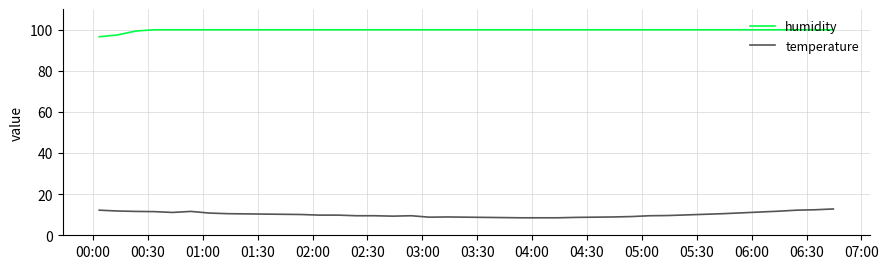

Rank the series by their average value, from highest to lowest.

humidity, temperature